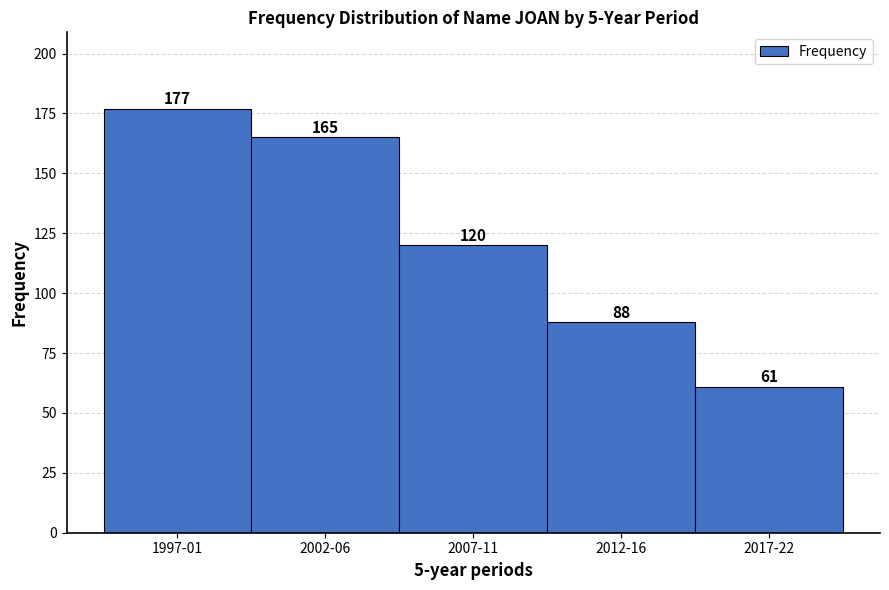

Reading left to right, list all the values displayed in this chart.

177	165	120	88	61